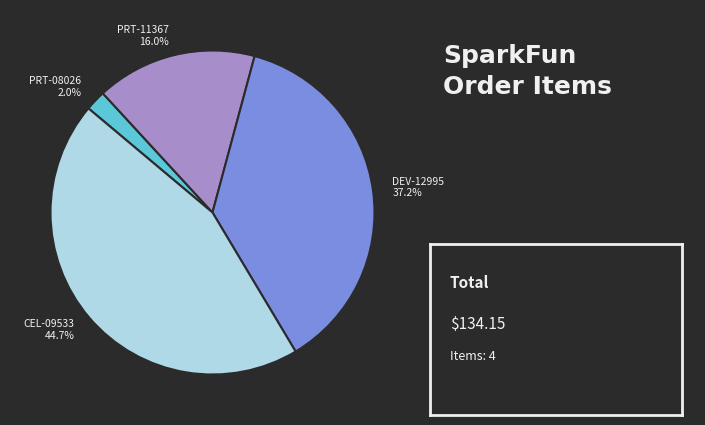

Is there any slice that represents more than half of the pie?

No